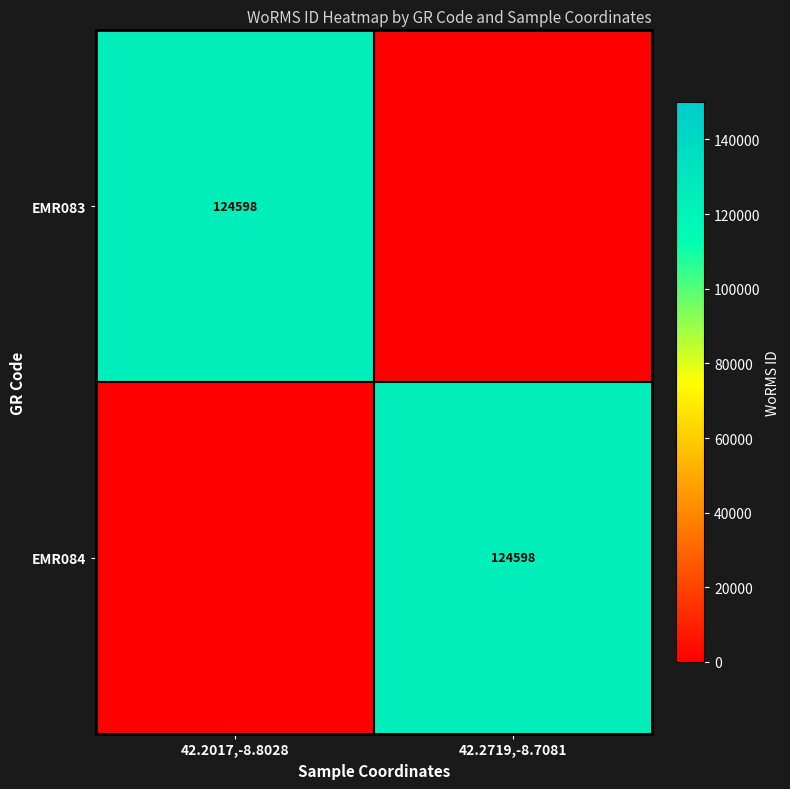

Is it true that EMR084 equals 124598 at 42.2719,-8.7081?

True